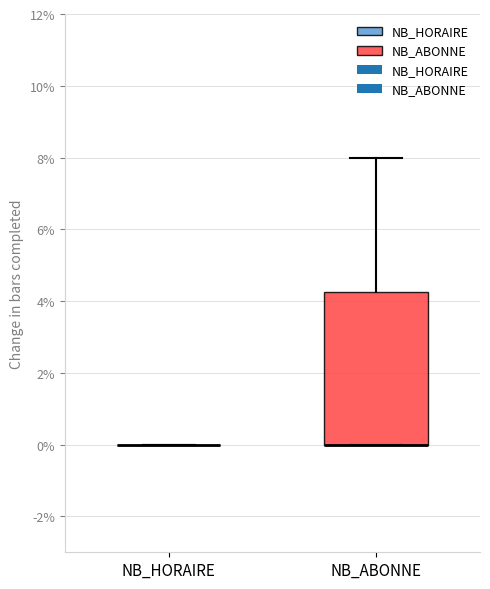

Reading left to right, read every box against the y-axis: the position of its median line, the range the box covers, and the ends of its whiskers. The values are not printed on the chart, so give them approximately, as read against the axis.

NB_HORAIRE: box collapsed to a line at 0.0, whiskers 0.0 to 0.0
NB_ABONNE: median 0.0 (drawn on the box's lower edge), box 0.0 to 4.2, whiskers 0.0 to 8.0